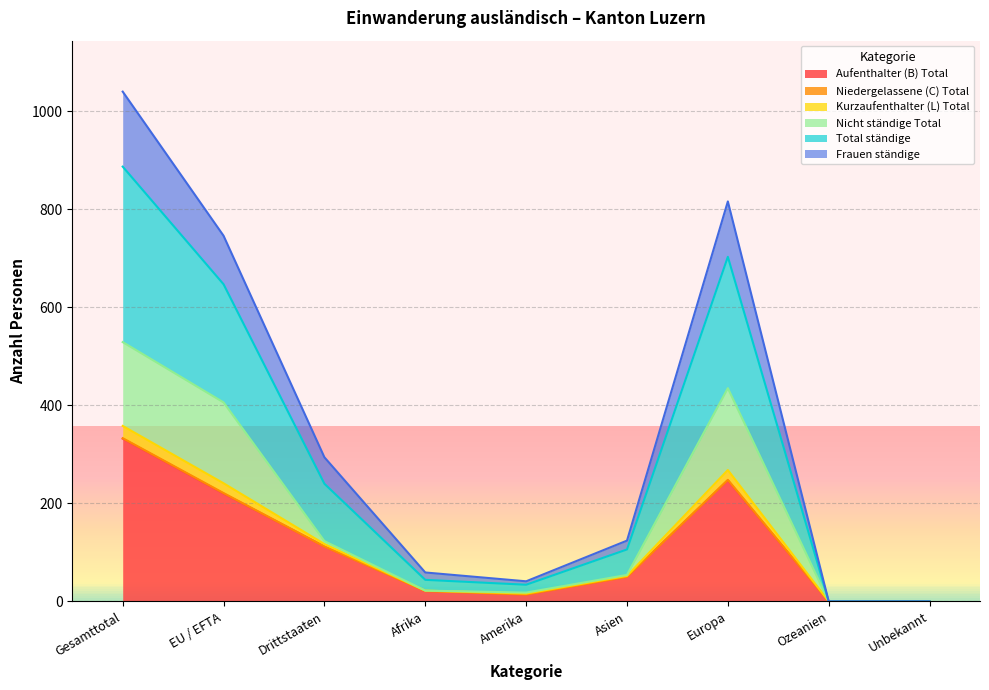

List the labels in order of Aufenthalter (B) Total value, largest first.

Gesamttotal, Europa, EU / EFTA, Drittstaaten, Asien, Afrika, Amerika, Ozeanien, Unbekannt